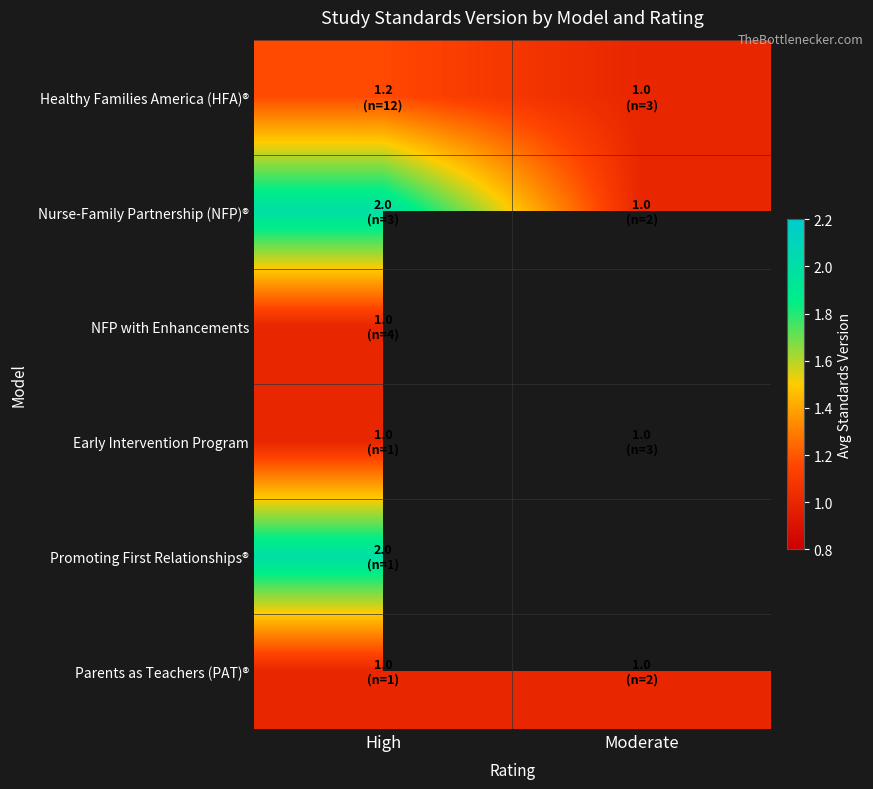

Count the Nurse-Family Partnership (NFP)® values in the range 1 to 2.

2